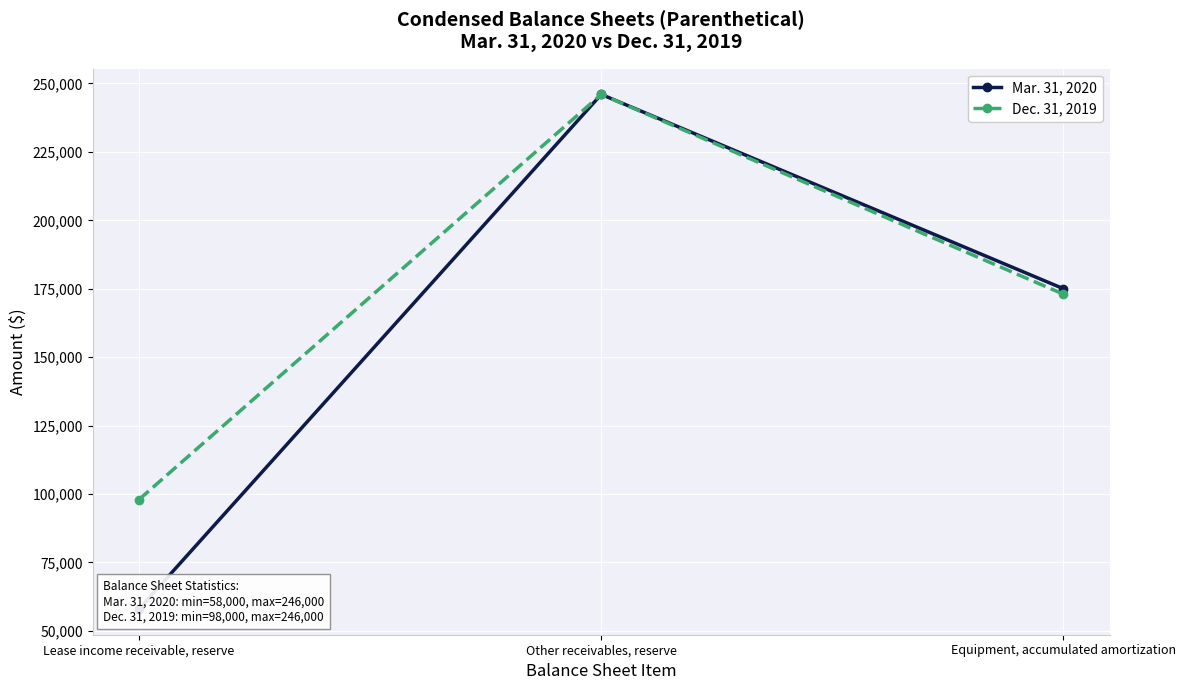

At how many categories does at least one series exceed 150171?

2